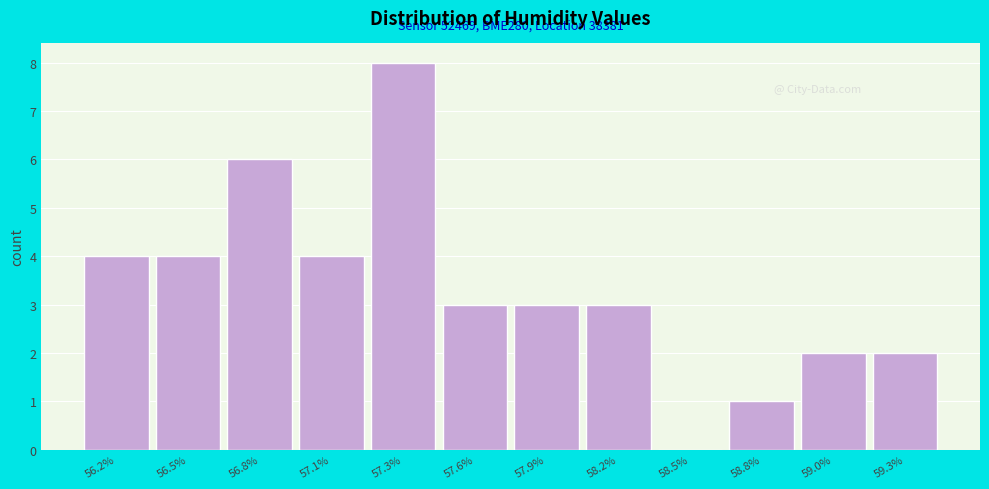

Reading left to right, extract all data points from this chart.

56.2%=4	56.5%=4	56.8%=6	57.1%=4	57.3%=8	57.6%=3	57.9%=3	58.2%=3	58.5%=0	58.8%=1	59.0%=2	59.3%=2